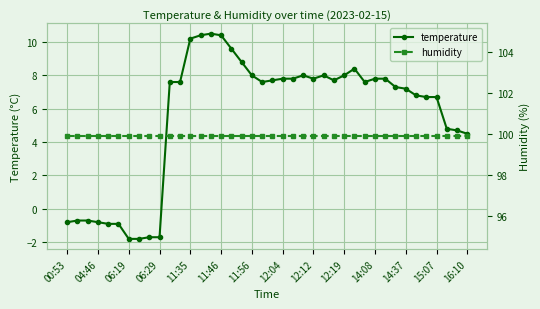

What is the lowest value of the temperature series?

-1.8